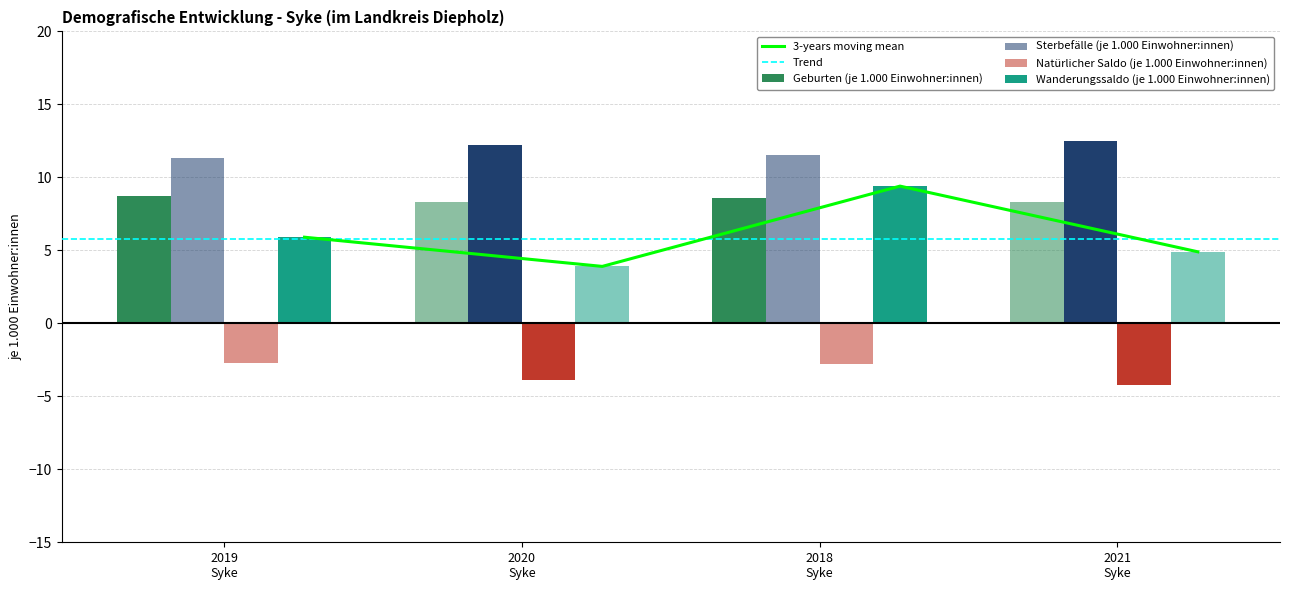

How many groups of bars are there?

4